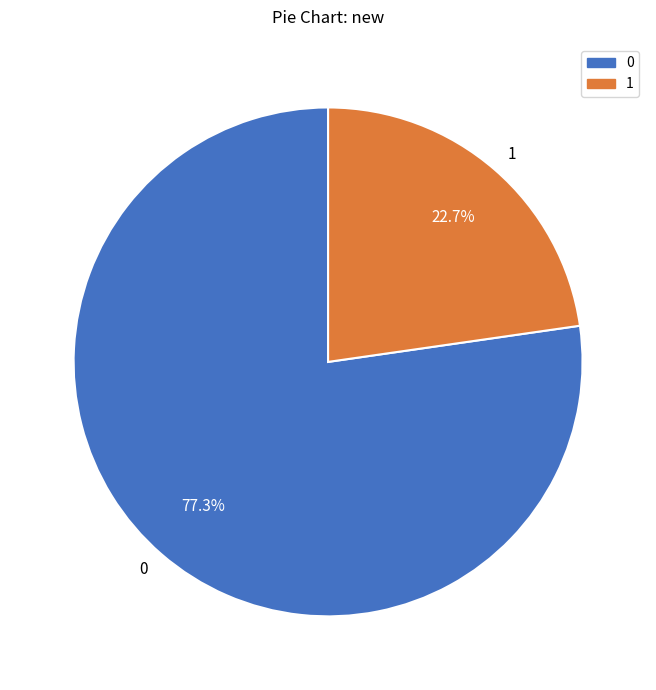

Combined, do 1 and 0 account for over 50%?

Yes